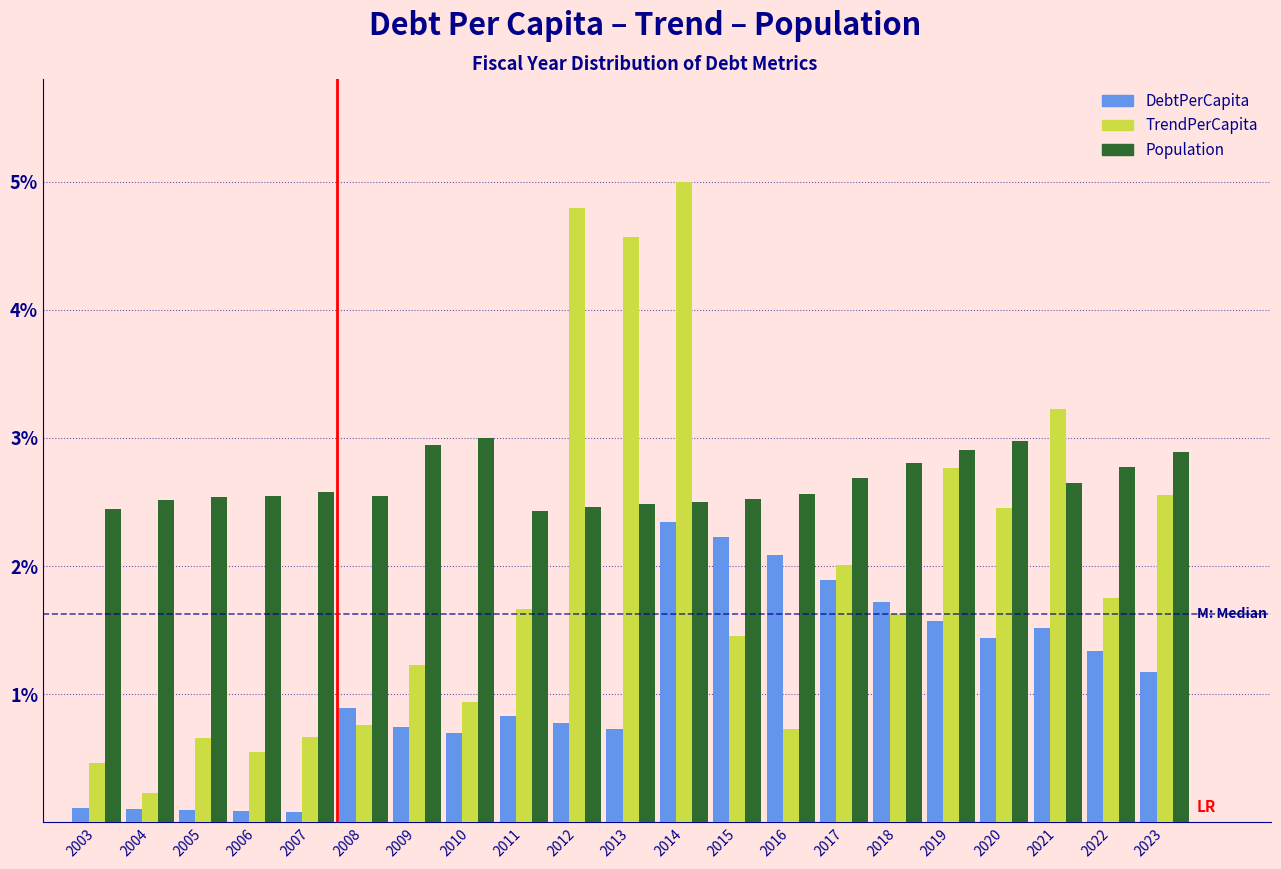

Read the TrendPerCapita value at 2008.

0.8